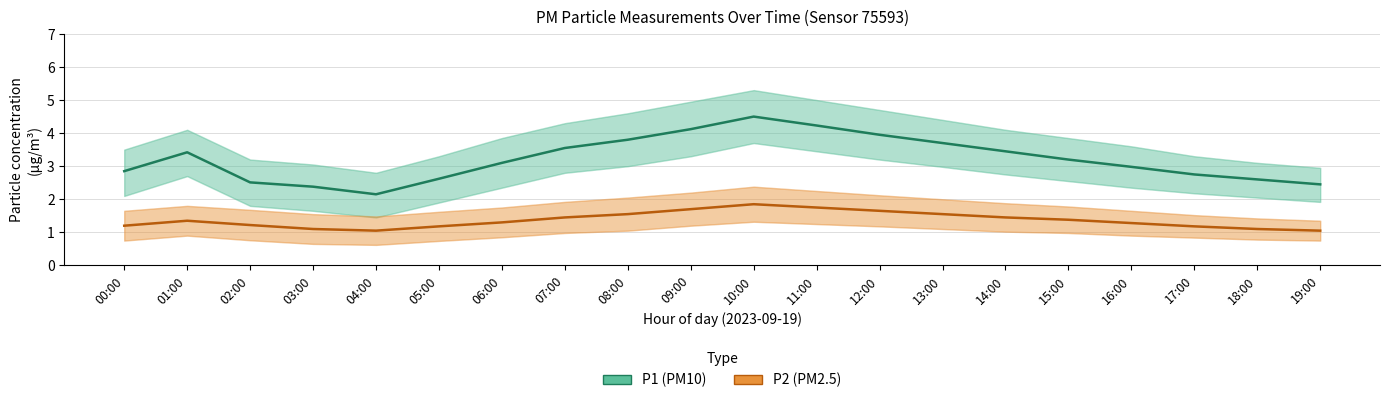

How many lines are shown in the chart?

2